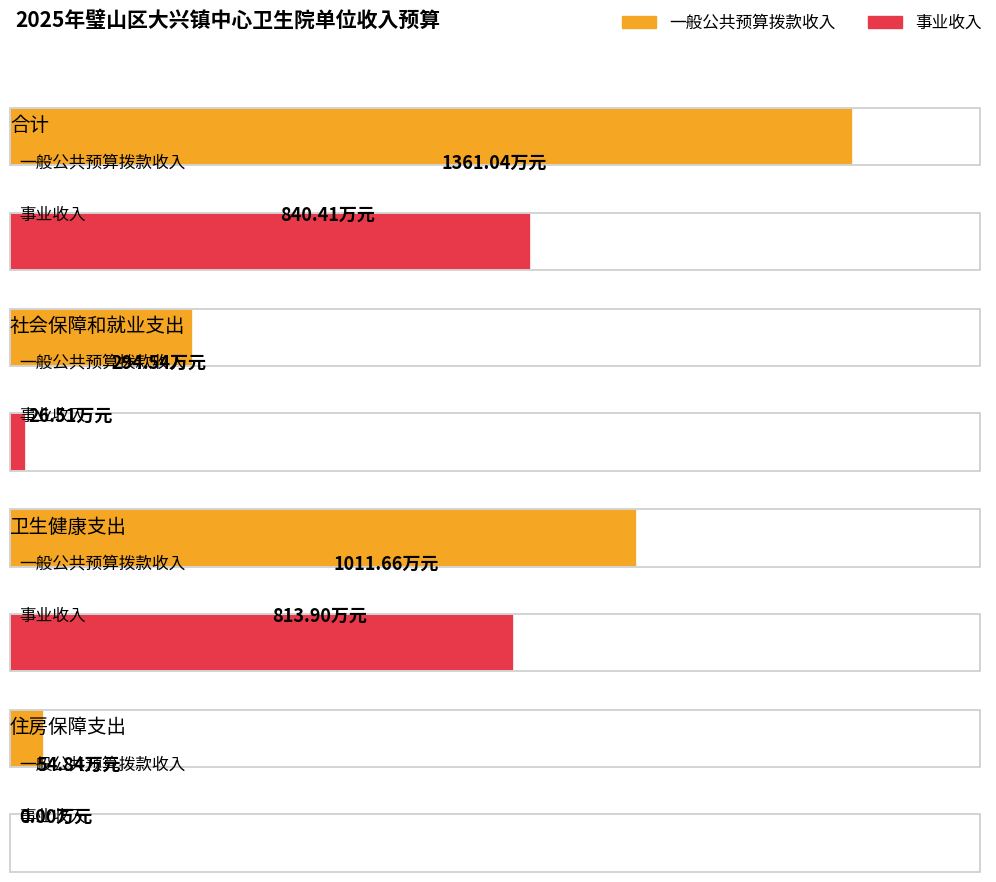

Does the chart contain any negative values?

No